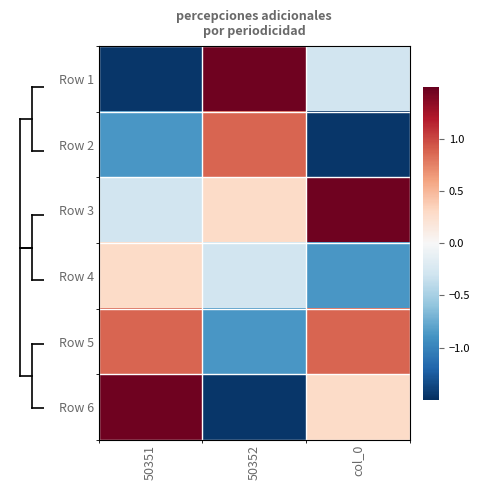

Reading right to left, list all the values displayed in this chart.

Row 1: col_0=-0.3	50352=1.5	50351=-1.5
Row 2: col_0=-1.5	50352=0.9	50351=-0.9
Row 3: col_0=1.5	50352=0.3	50351=-0.3
Row 4: col_0=-0.9	50352=-0.3	50351=0.3
Row 5: col_0=0.9	50352=-0.9	50351=0.9
Row 6: col_0=0.3	50352=-1.5	50351=1.5